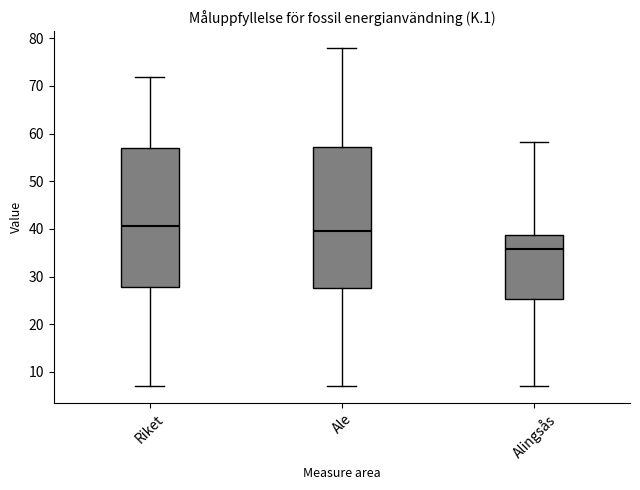

Reading left to right, transcribe this box plot: for each box, give where its median line is, the range the box spans, and where its two whiskers end, as read against the y-axis. The values are not printed on the chart, so give them approximately, as read against the axis.

Riket: median 41, box 28 to 57, whiskers 7 to 72
Ale: median 40, box 28 to 57, whiskers 7 to 78
Alingsås: median 36, box 25 to 39, whiskers 7 to 58